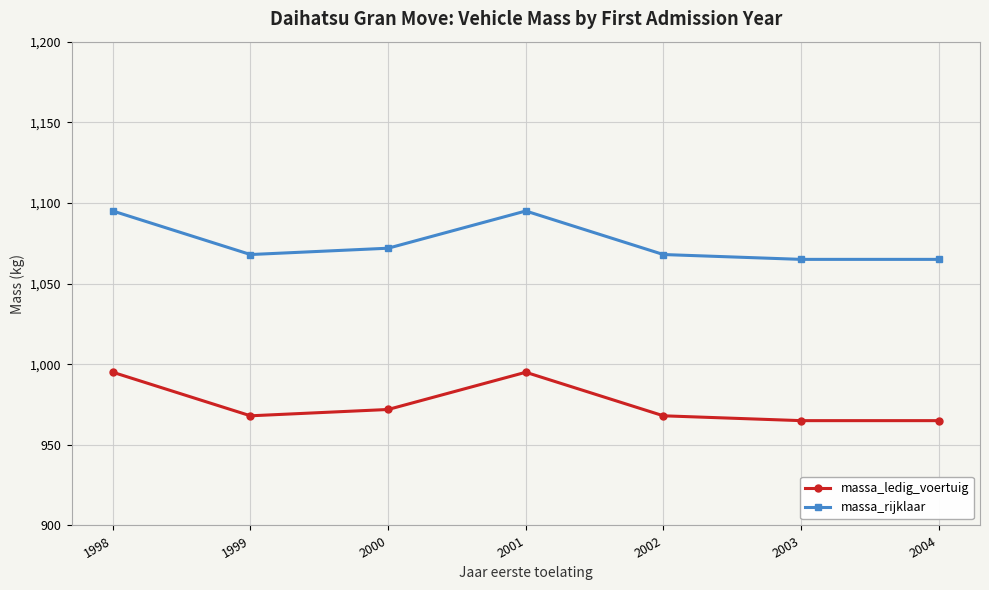

What is the approximate value of massa_rijklaar at 1998?

1095.0